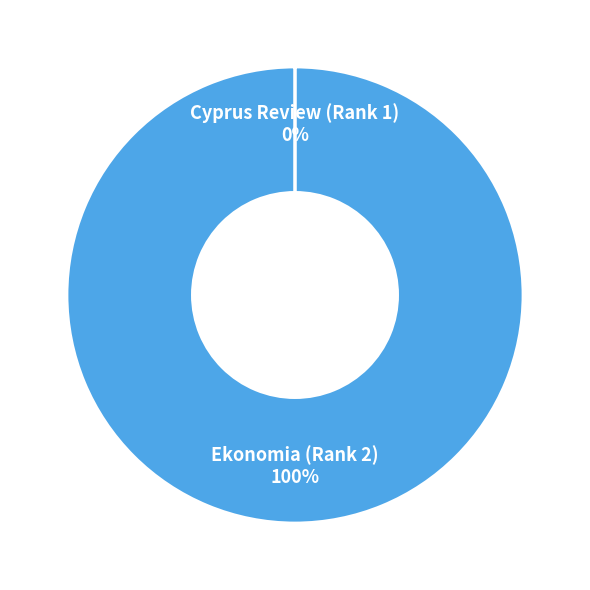

Does any single category account for the majority?

Yes